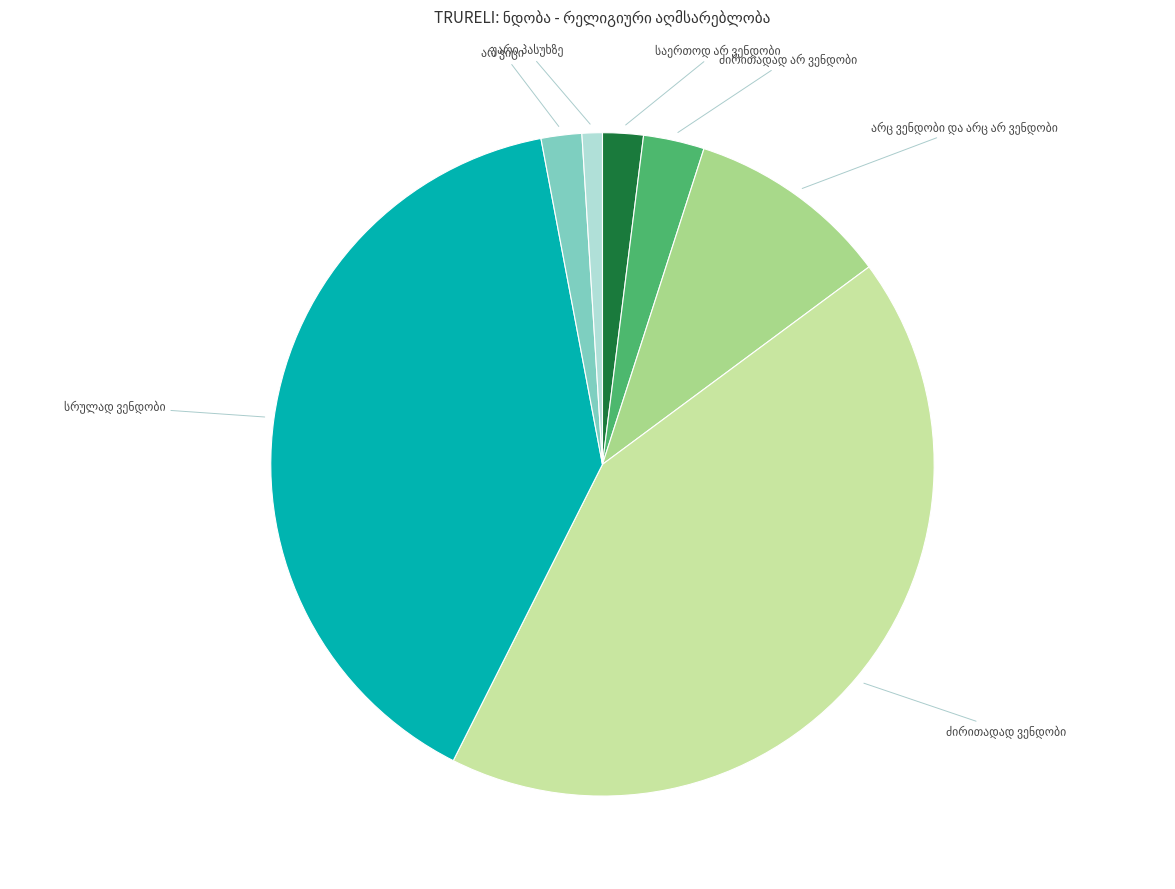

Is there a majority slice in this chart?

No